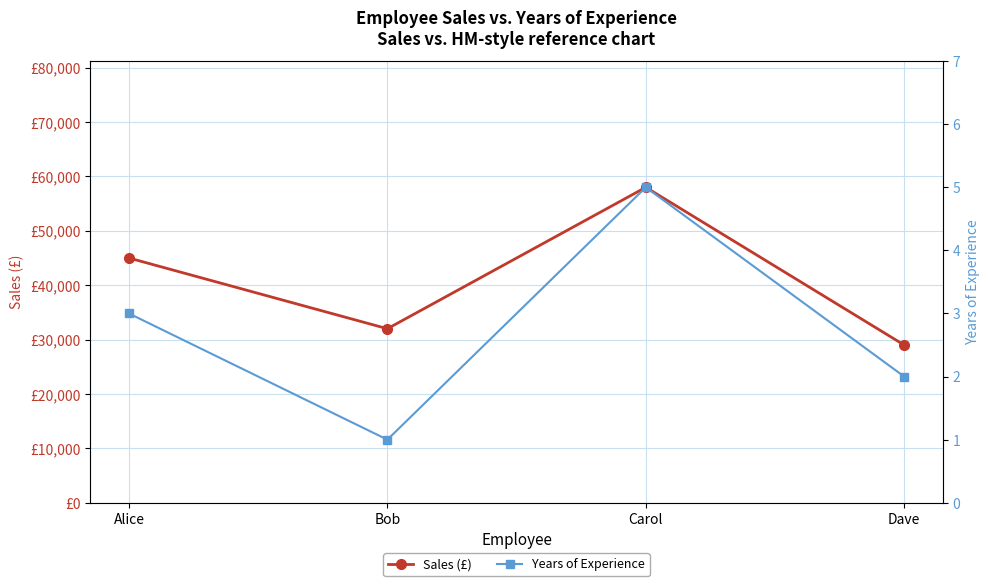

Reading right to left, list all the values displayed in this chart.

Sales (£): 29000	58000	32000	45000
Years of Experience: 2	5	1	3